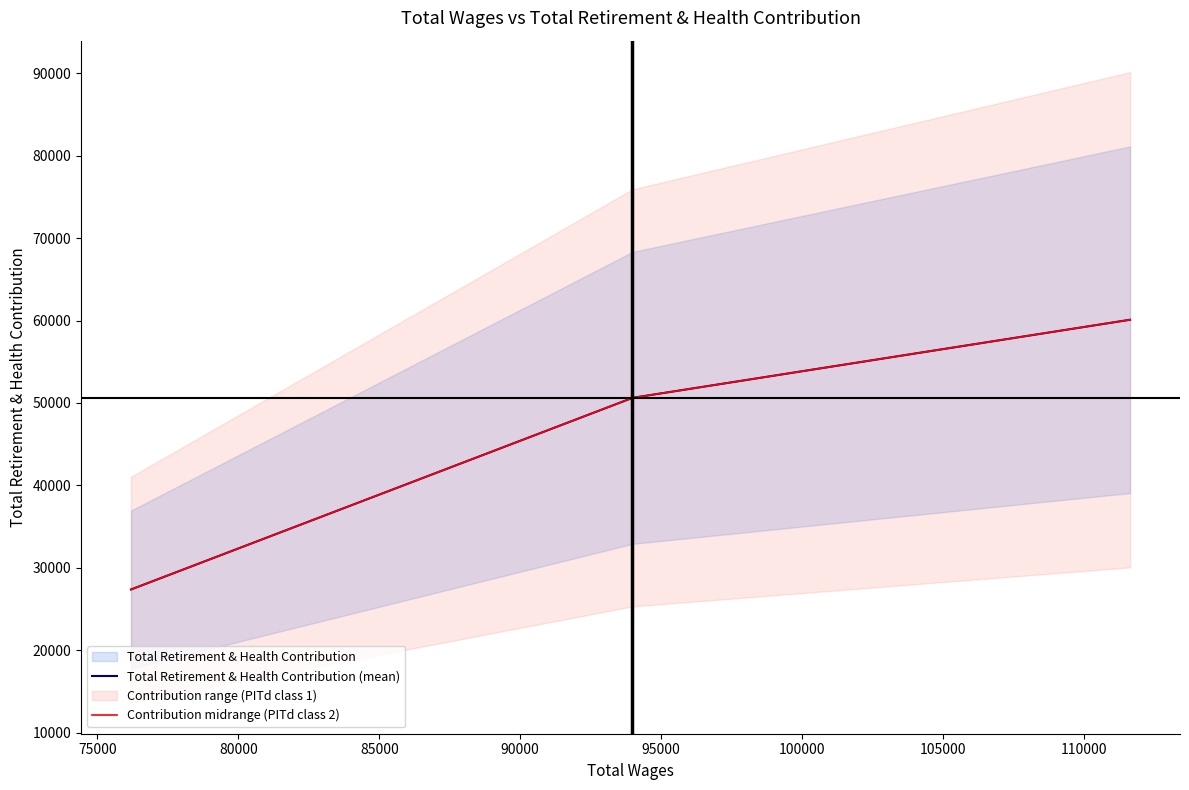

What is the lowest value of the Contribution midrange (PITd class 2) series?

27358